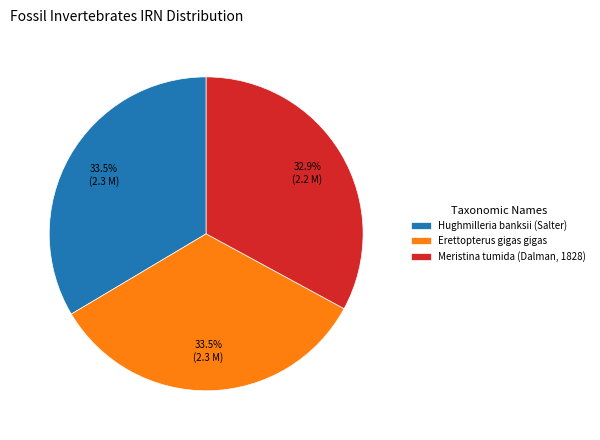

Approximately how many times larger is the value at Erettopterus gigas gigas compared to Hughmilleria banksii (Salter)?

1.0